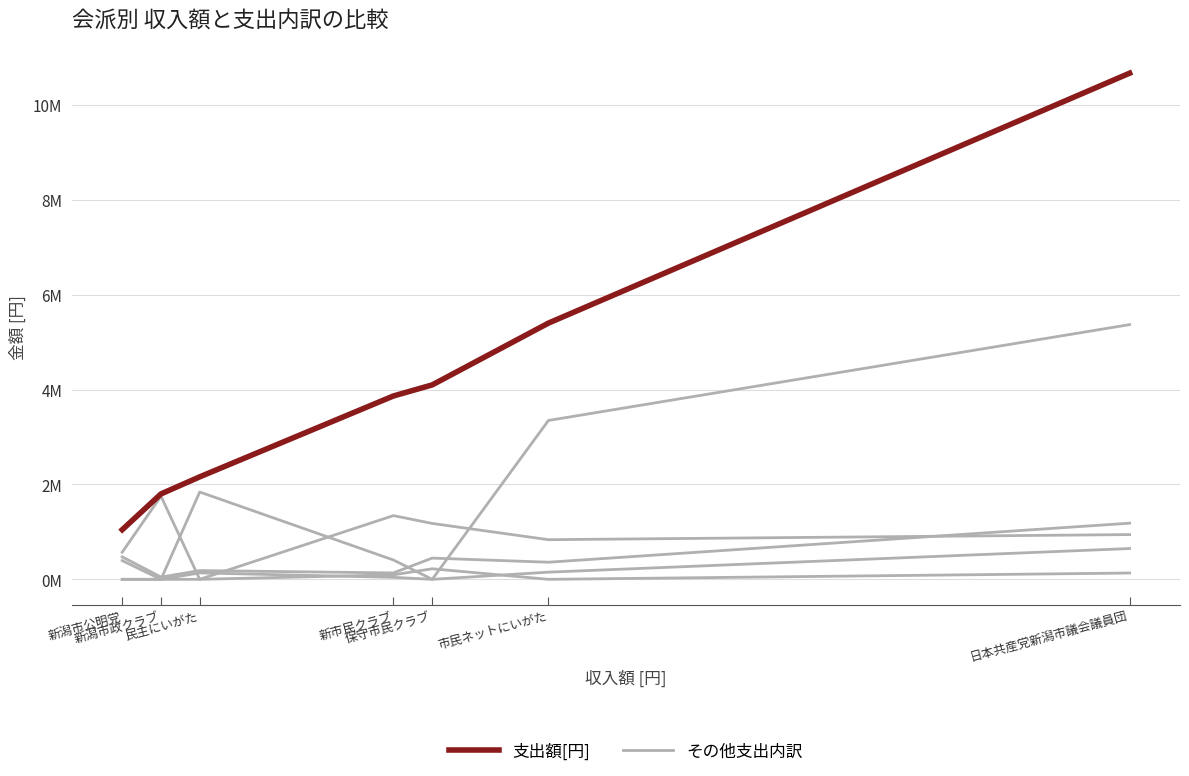

Is this an area chart (filled region under the line)?

No